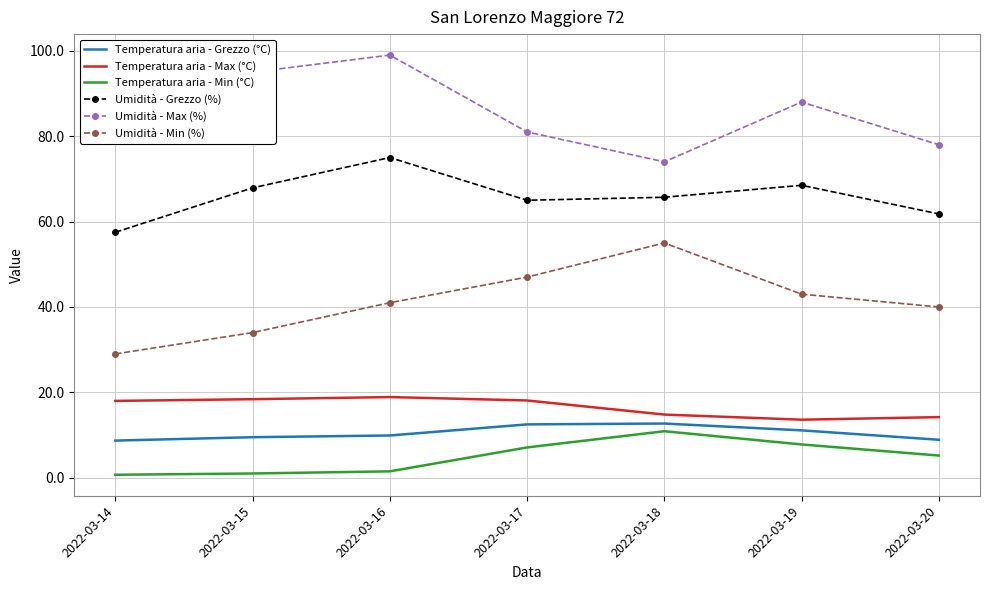

What is the total value across all series at 2022-03-15?

225.8